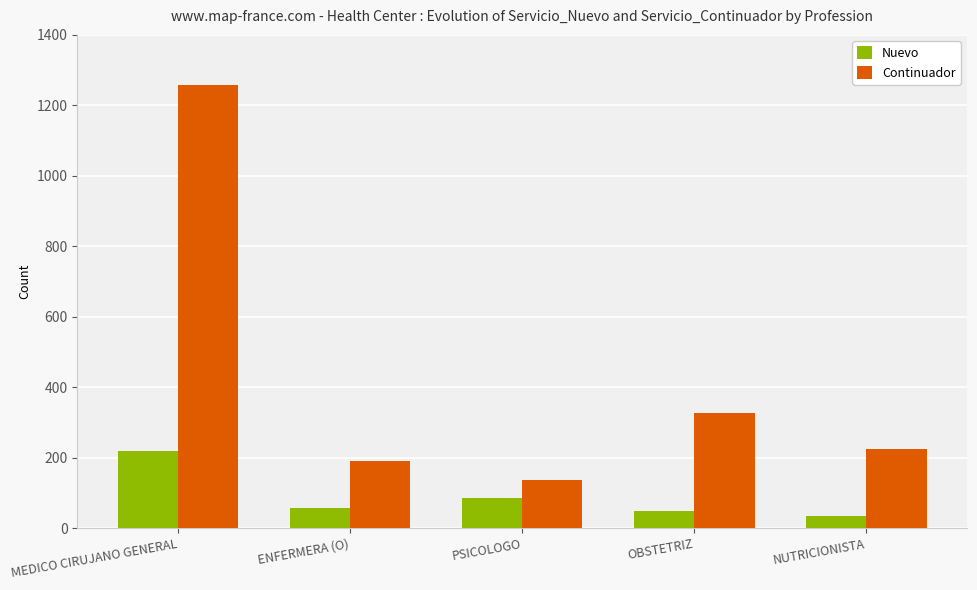

True or false: Nuevo has a value of 220 at MEDICO CIRUJANO GENERAL.

True